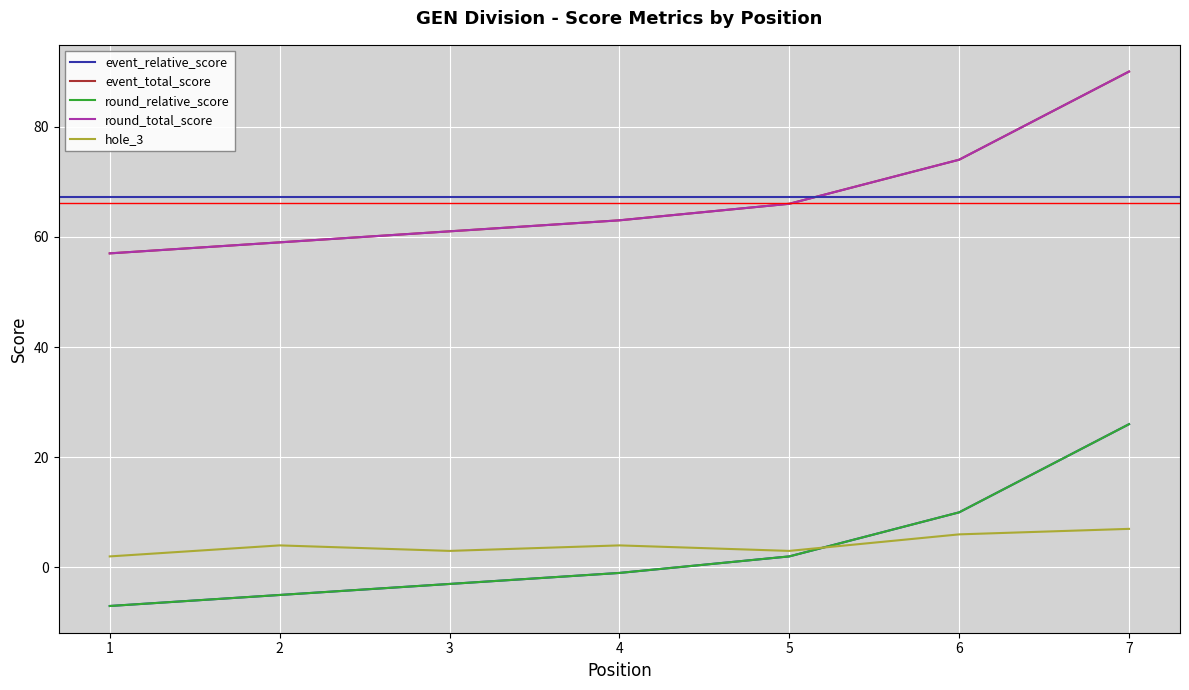

Reading left to right, transcribe all the data shown in this chart.

event_relative_score: -7	-5	-3	-1	2	10	26
event_total_score: 57	59	61	63	66	74	90
round_relative_score: -7	-5	-3	-1	2	10	26
round_total_score: 57	59	61	63	66	74	90
hole_3: 2	4	3	4	3	6	7